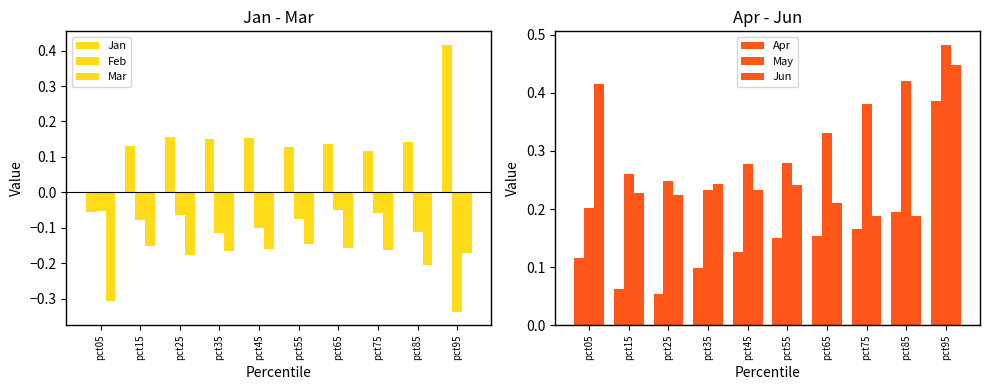

Reading left to right, what are all the values shown in this chart?

Jan: pct05=-0.1	pct15=0.1	pct25=0.2	pct35=0.2	pct45=0.2	pct55=0.1	pct65=0.1	pct75=0.1	pct85=0.1	pct95=0.4
Feb: pct05=-0.1	pct15=-0.1	pct25=-0.1	pct35=-0.1	pct45=-0.1	pct55=-0.1	pct65=-0.1	pct75=-0.1	pct85=-0.1	pct95=-0.3
Mar: pct05=-0.3	pct15=-0.2	pct25=-0.2	pct35=-0.2	pct45=-0.2	pct55=-0.1	pct65=-0.2	pct75=-0.2	pct85=-0.2	pct95=-0.2
Apr: pct05=0.1	pct15=0.1	pct25=0.1	pct35=0.1	pct45=0.1	pct55=0.2	pct65=0.2	pct75=0.2	pct85=0.2	pct95=0.4
May: pct05=0.2	pct15=0.3	pct25=0.2	pct35=0.2	pct45=0.3	pct55=0.3	pct65=0.3	pct75=0.4	pct85=0.4	pct95=0.5
Jun: pct05=0.4	pct15=0.2	pct25=0.2	pct35=0.2	pct45=0.2	pct55=0.2	pct65=0.2	pct75=0.2	pct85=0.2	pct95=0.4